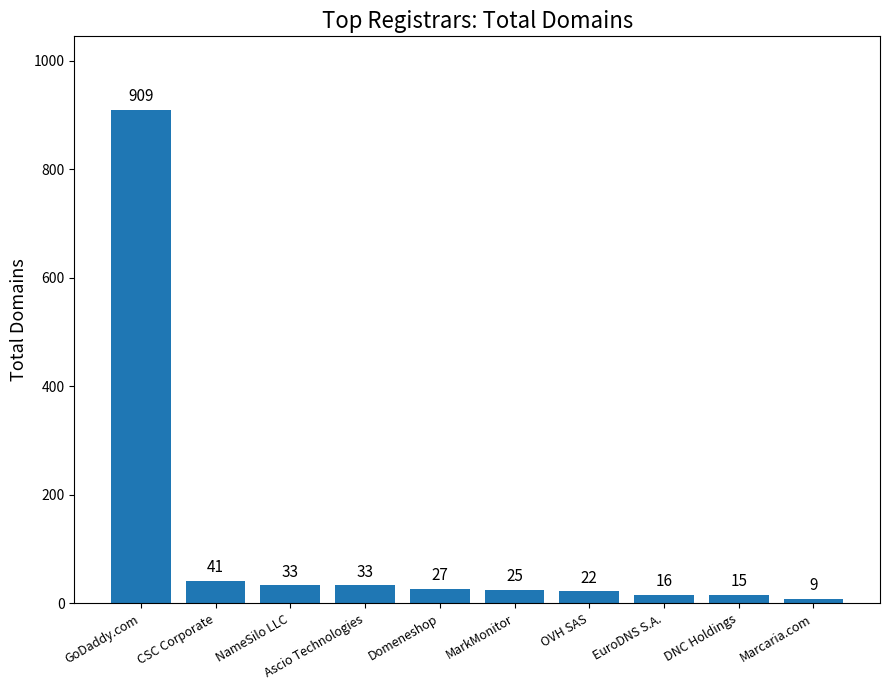

What value does the data have at CSC Corporate?

41